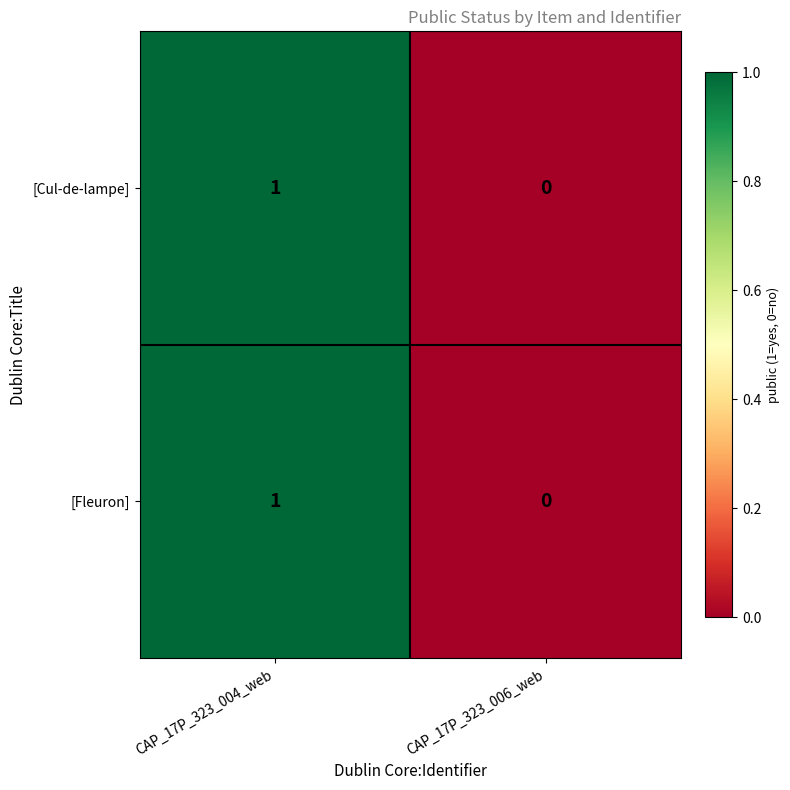

Rank the categories by [Fleuron] value from lowest to highest.

CAP_17P_323_006_web, CAP_17P_323_004_web